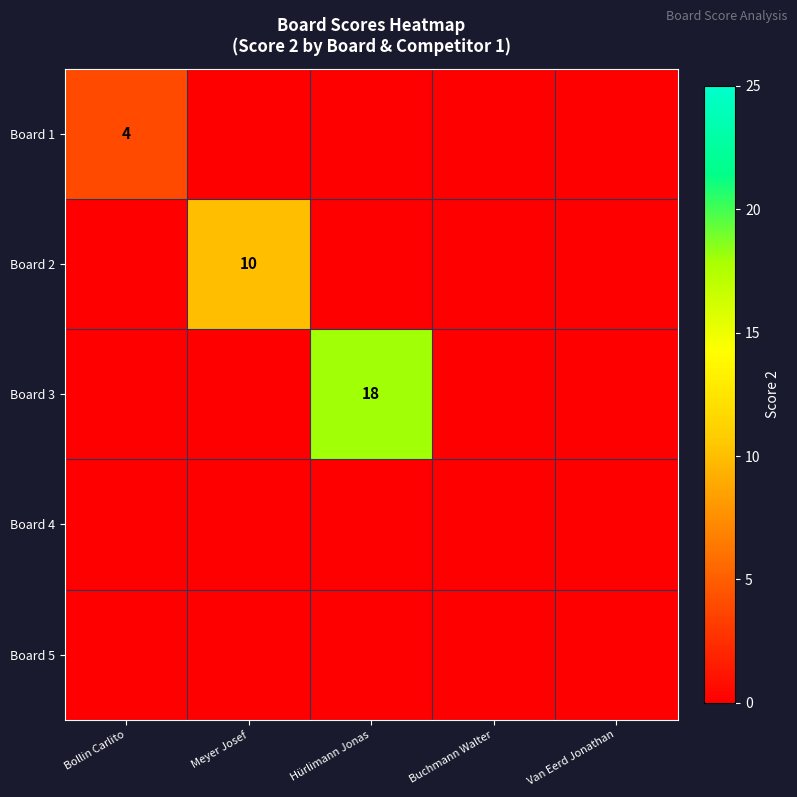

The value of Board 1 at Bollin Carlito is 4. True or false?

True